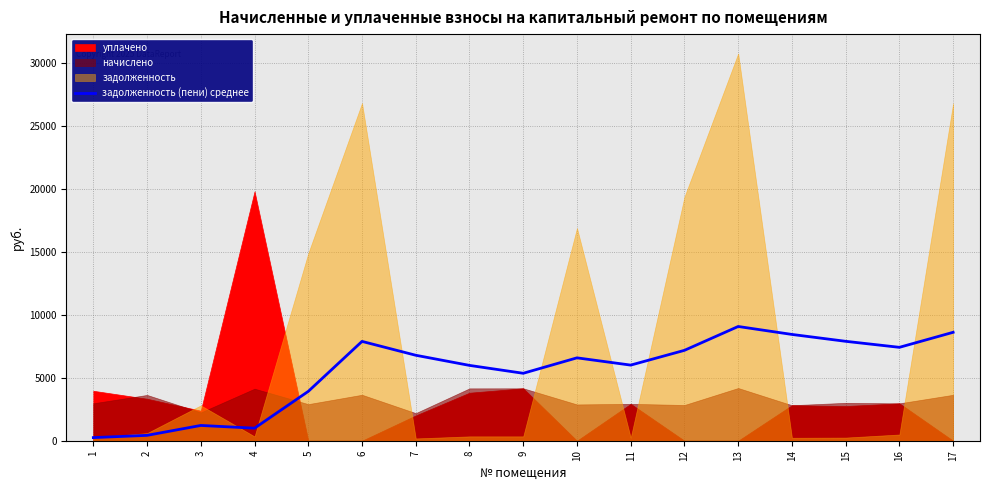

How many points are lower than both their immediate neighbors (excluding endpoints)?

4